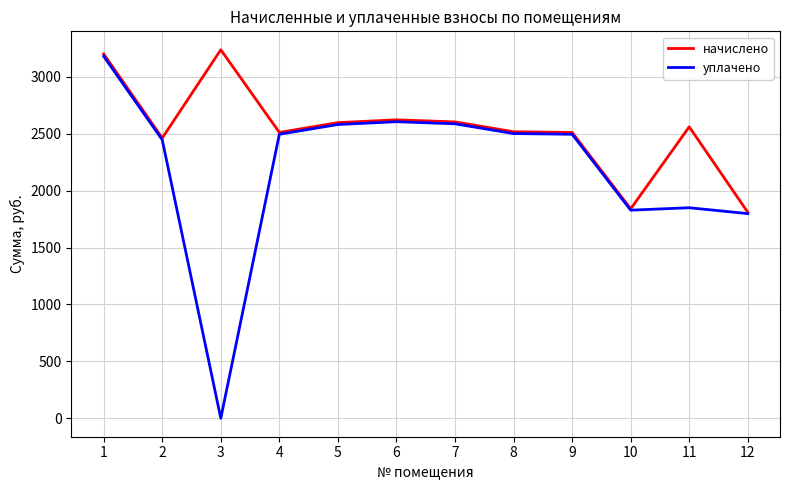

List the series in order of their overall mean, highest first.

начислено, уплачено